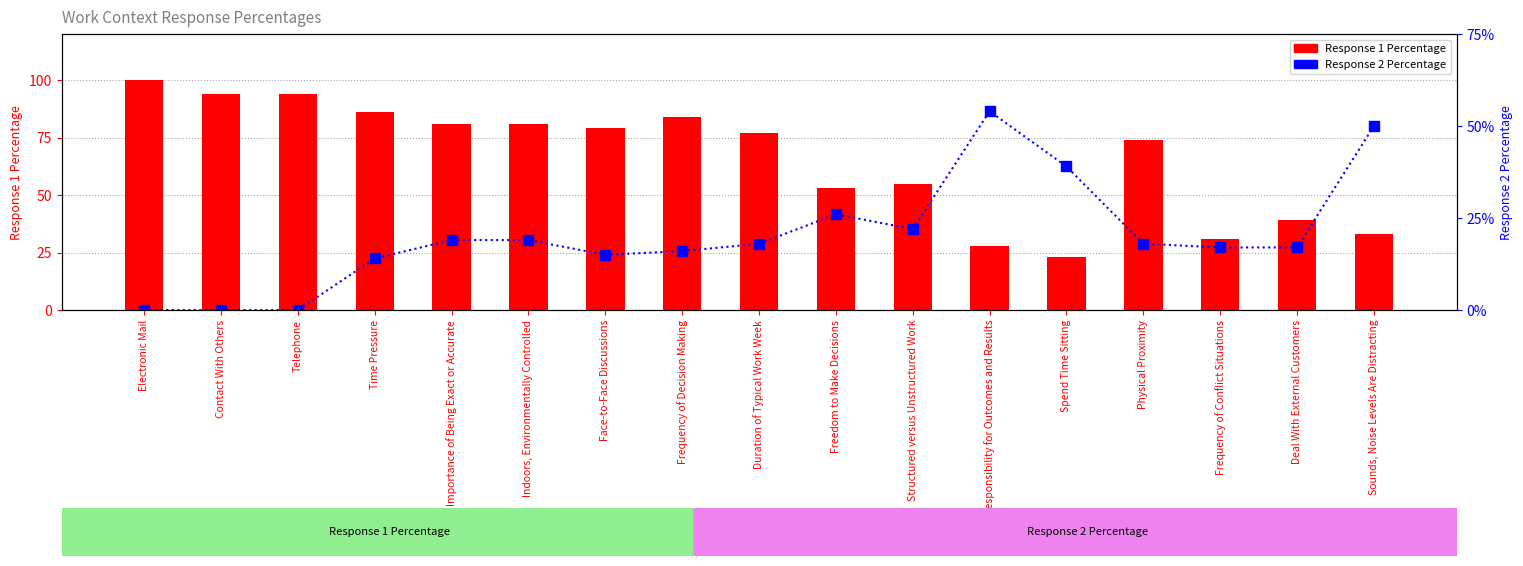

What is the sum of the Response 1 Percentage values at Importance of Being Exact or Accurate and Indoors, Environmentally Controlled?

162